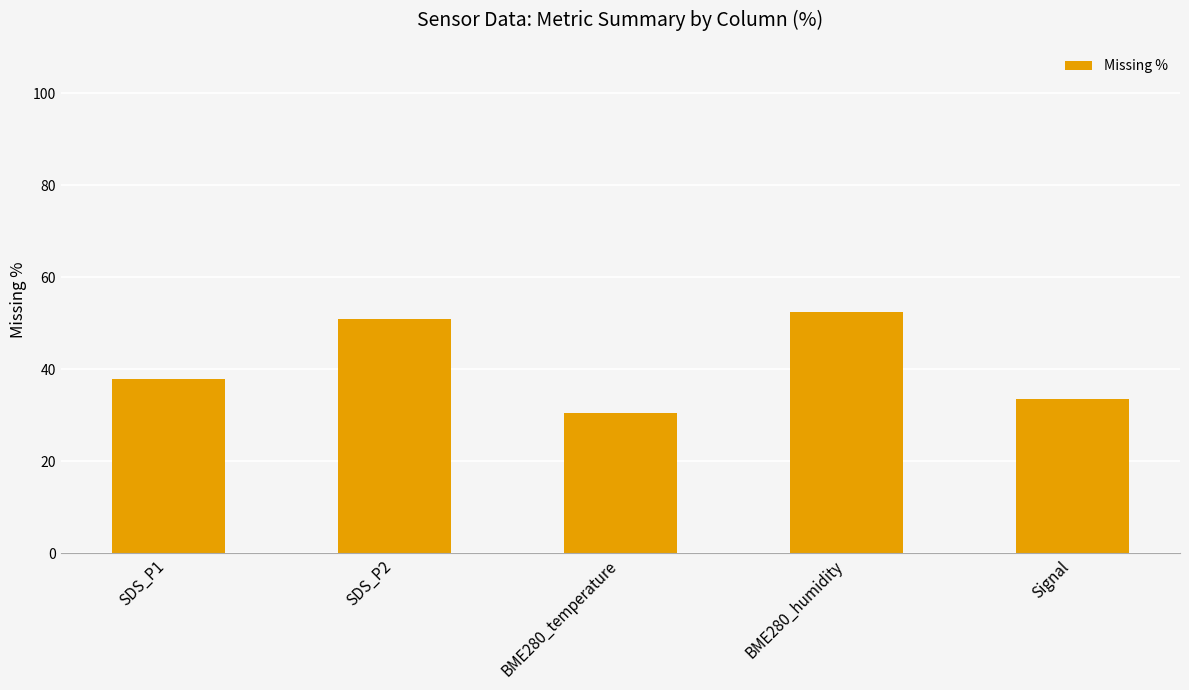

What is the ratio of the value at SDS_P1 to the value at Signal?

1.1